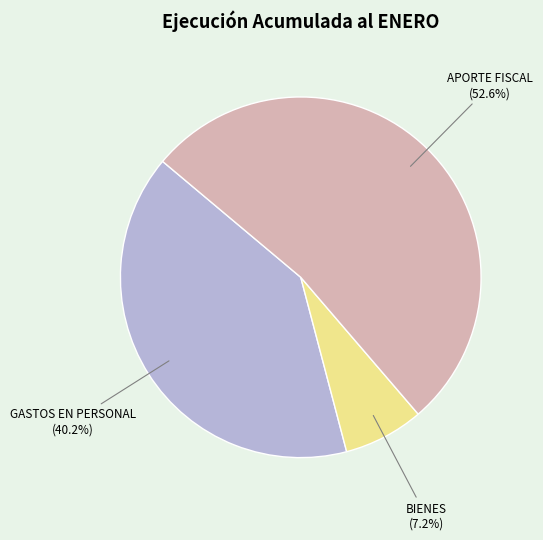

Is there a majority slice in this chart?

Yes